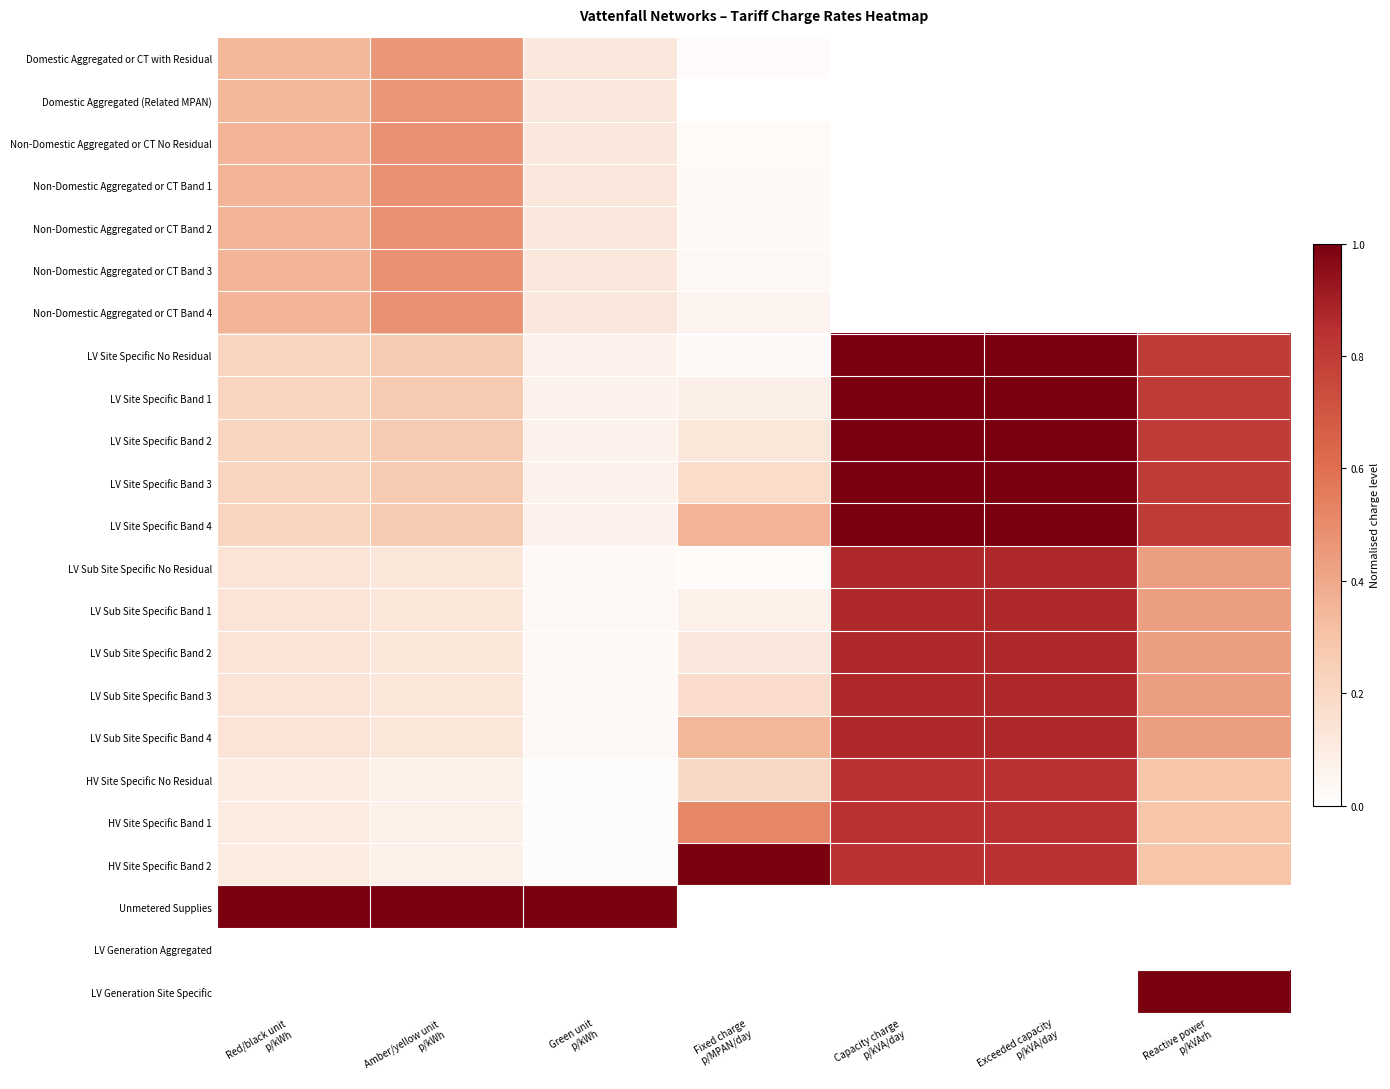

What is the total value across all series at Green unit
p/kWh?

2.4